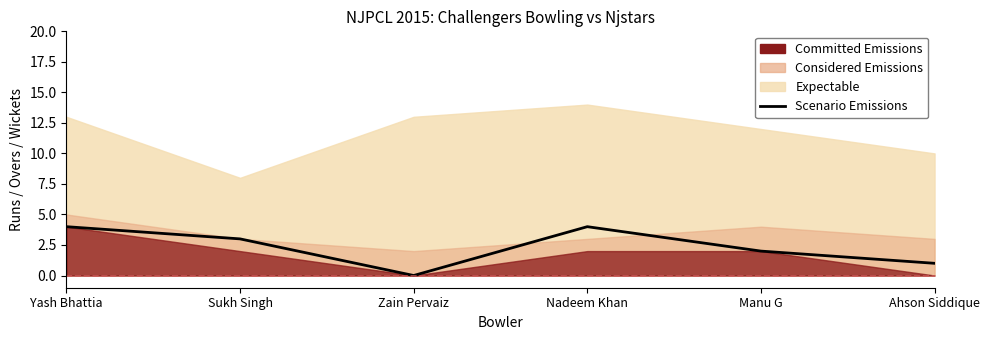

Which category has the lowest value across all series?

Zain Pervaiz